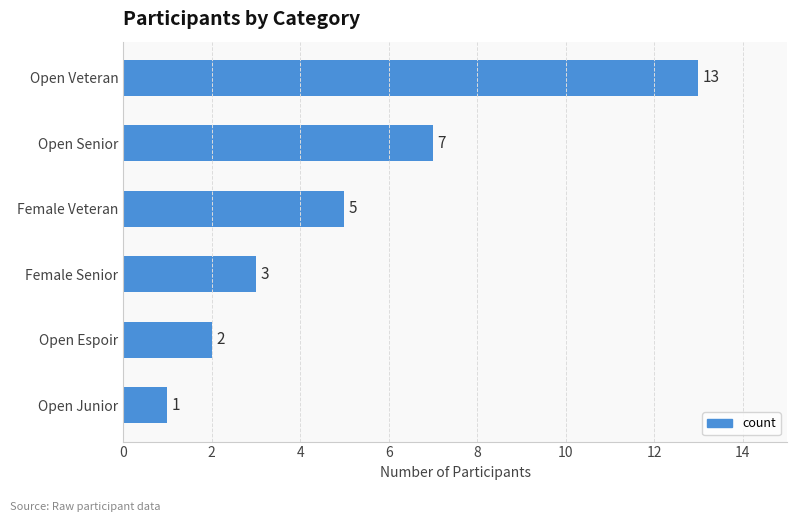

What position from the bottom is Female Veteran?

4